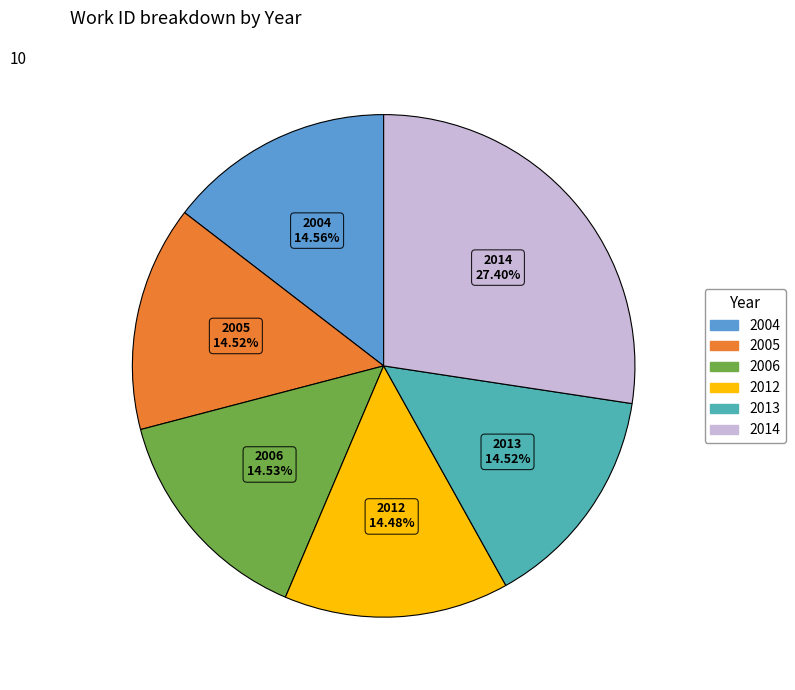

What is the ratio of the value at 2004 to the value at 2005?

1.0